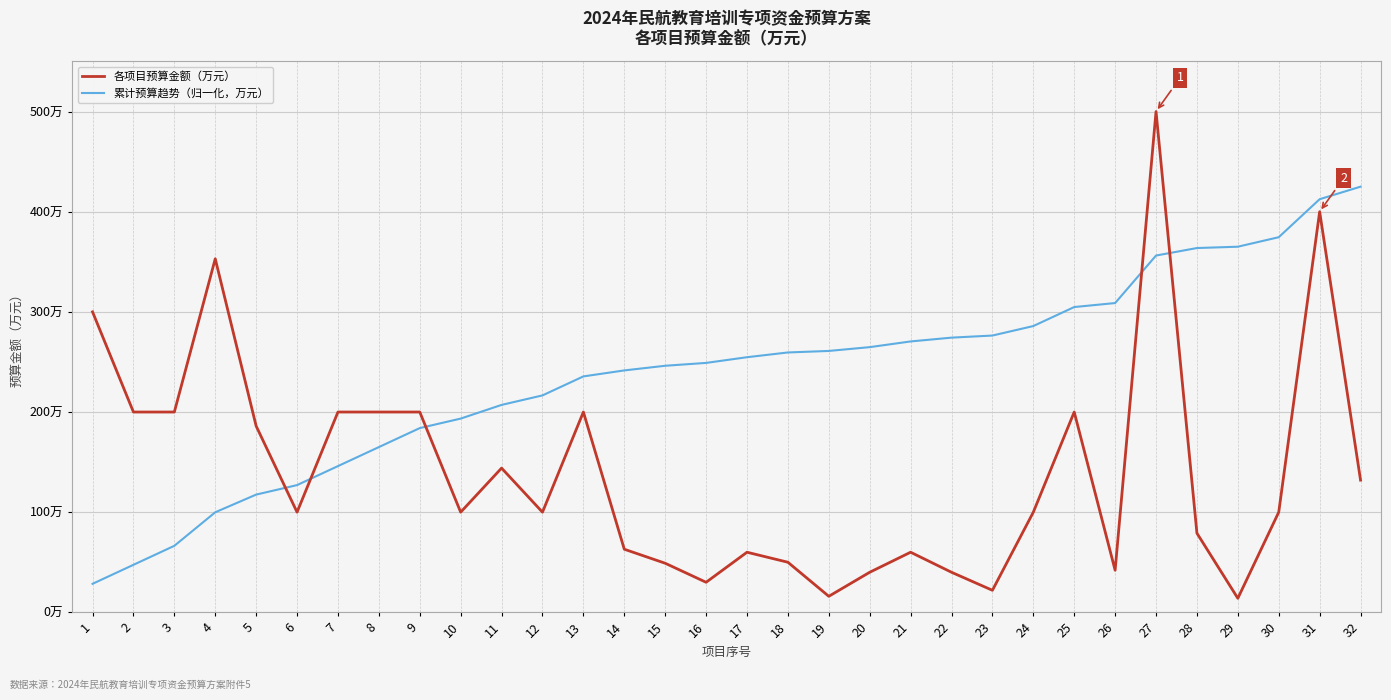

What are all the series names shown in the legend?

各项目预算金额（万元）, 累计预算趋势（归一化，万元）